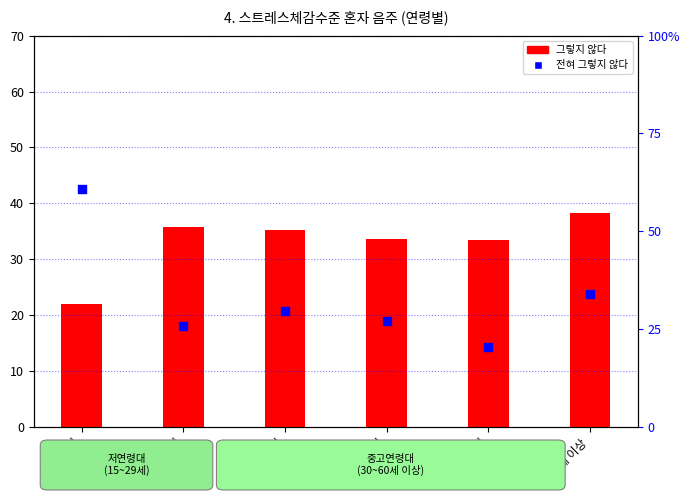

Between 50 - 59세 and 60세 이상, which is larger?

60세 이상